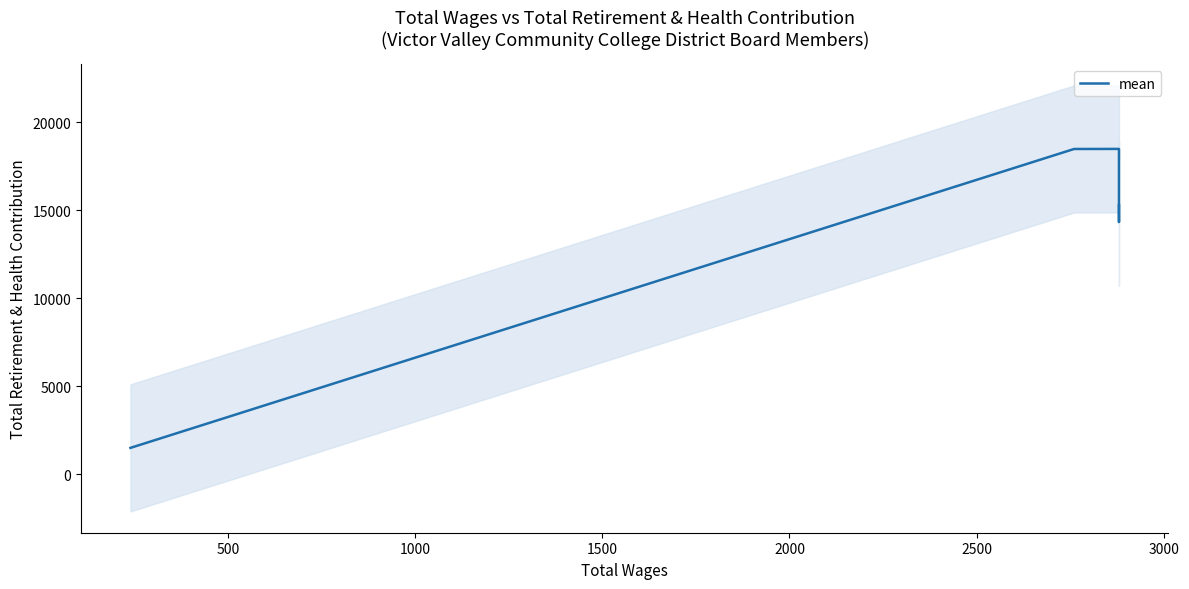

What is the difference between the maximum and minimum values?

16985